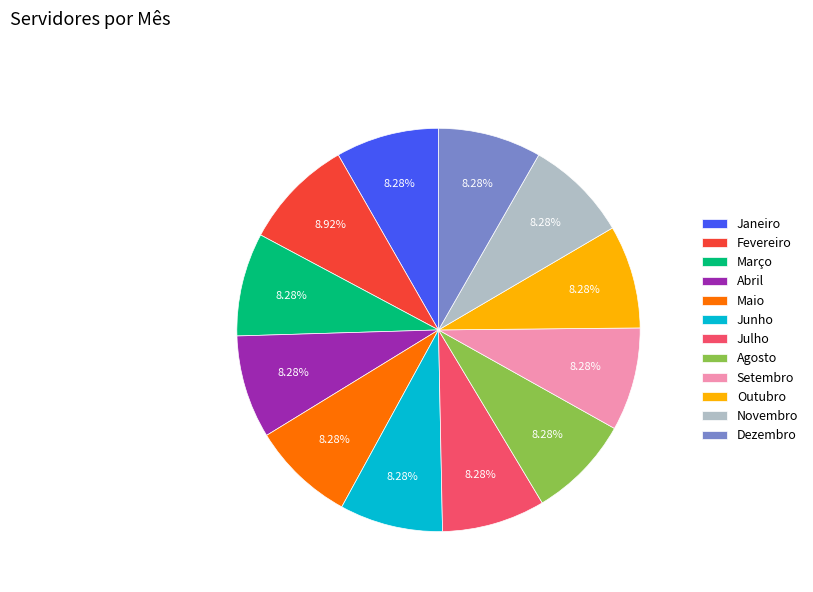

Does any single category account for the majority?

No